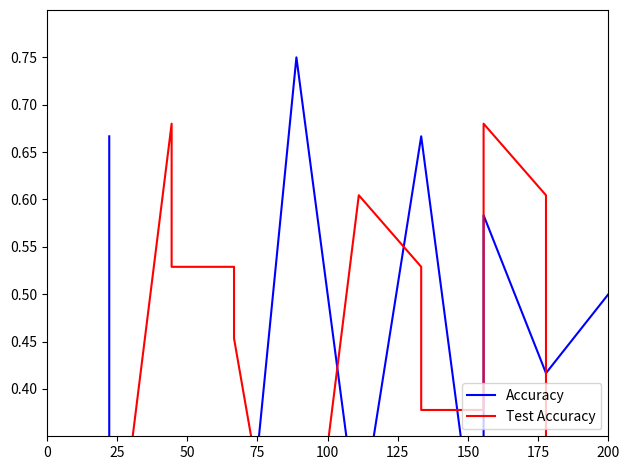

Between which two adjacent categories do Accuracy and Test Accuracy first intersect?

25 and 50